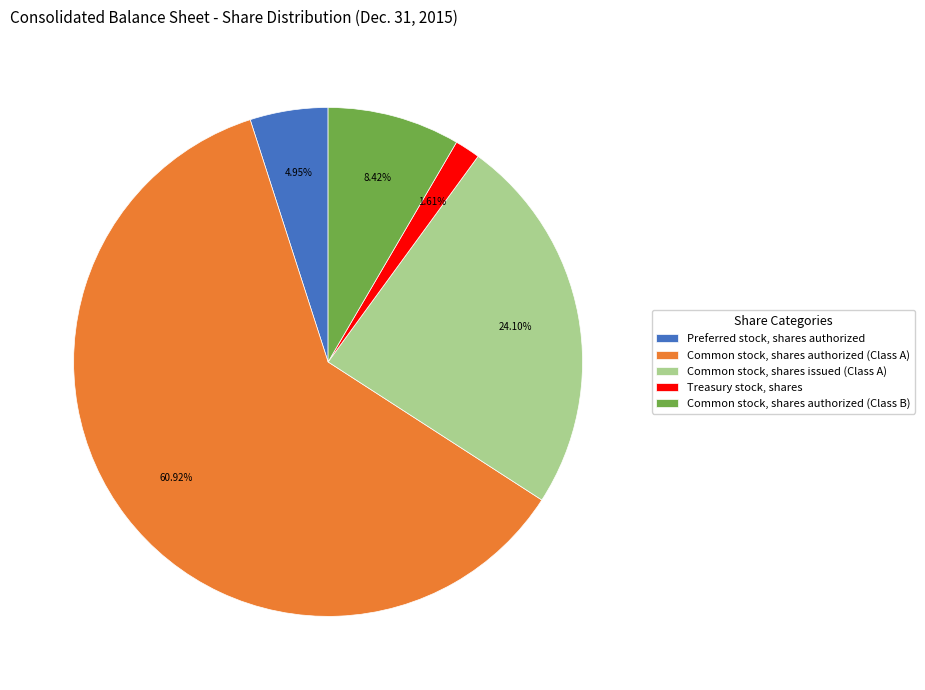

What percentage is the Preferred stock, shares authorized slice, to the nearest percent?

5%